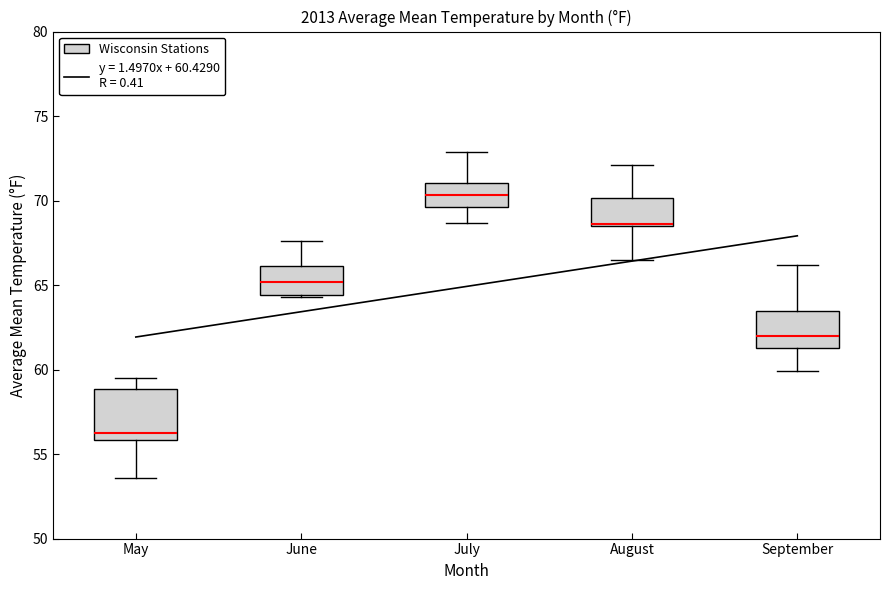

Where does the median line of the box for June sit on the y-axis? The values are not printed on the chart, so give them approximately, as read against the axis.

65.0